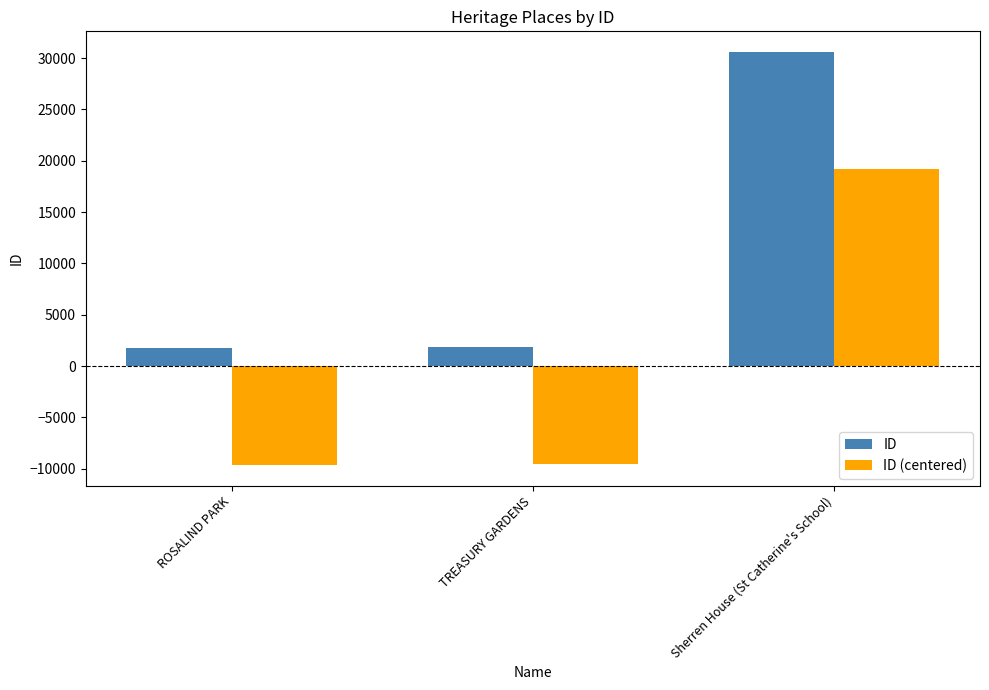

True or false: ID has a value of 1774.0 at ROSALIND PARK.

True